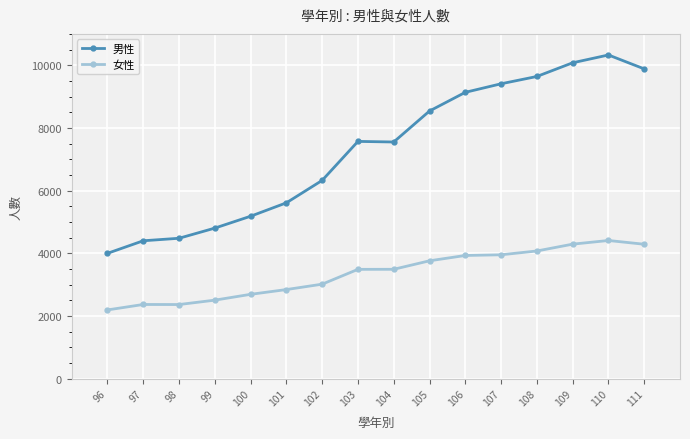

What is the approximate value of 男性 at 103?

7569